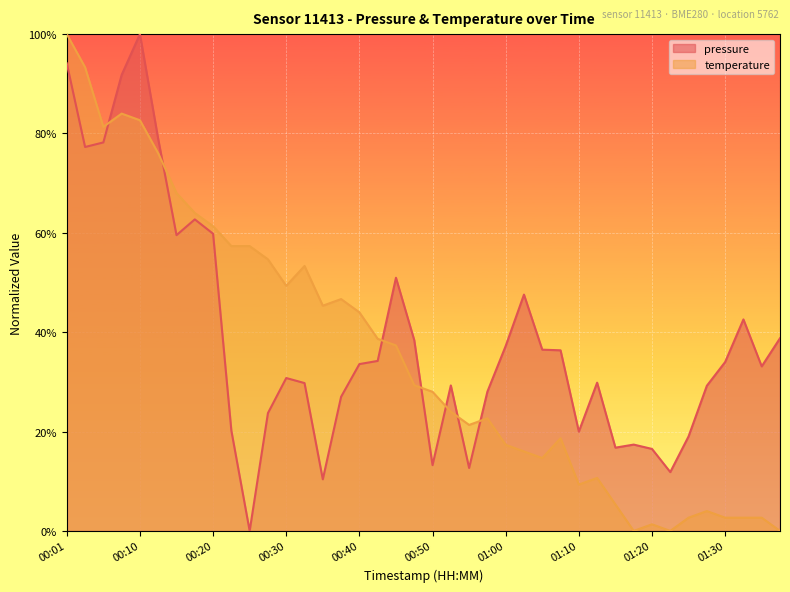

Reading left to right, transcribe all the data shown in this chart.

pressure: 94.1	77.3	78.2	91.8	100.0	78.9	59.5	62.7	59.8	20.2	0.0	23.7	30.8	29.8	10.4	27.0	33.6	34.2	51.0	38.4	13.2	29.3	12.7	28.0	37.2	47.6	36.5	36.4	20.0	29.8	16.8	17.4	16.5	11.8	19.0	29.2	34.0	42.6	33.1	38.8
temperature: 100.0	93.3	81.3	84.0	82.7	76.0	68.0	64.0	61.3	57.3	57.3	54.7	49.3	53.3	45.3	46.7	44.0	38.7	37.3	29.3	28.0	24.0	21.3	22.7	17.3	16.0	14.7	18.7	9.3	10.7	5.3	0.0	1.3	0.0	2.7	4.0	2.7	2.7	2.7	0.0